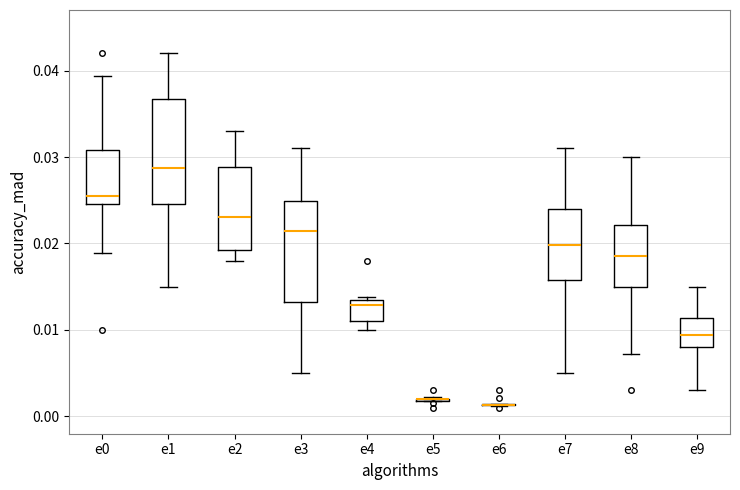

Where does the median line of the box for e7 sit on the y-axis? The values are not printed on the chart, so give them approximately, as read against the axis.

0.020